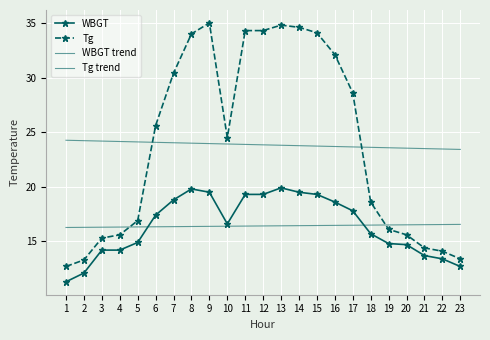

In Tg, how many points are lower than both neighbors (excluding endpoints)?

1